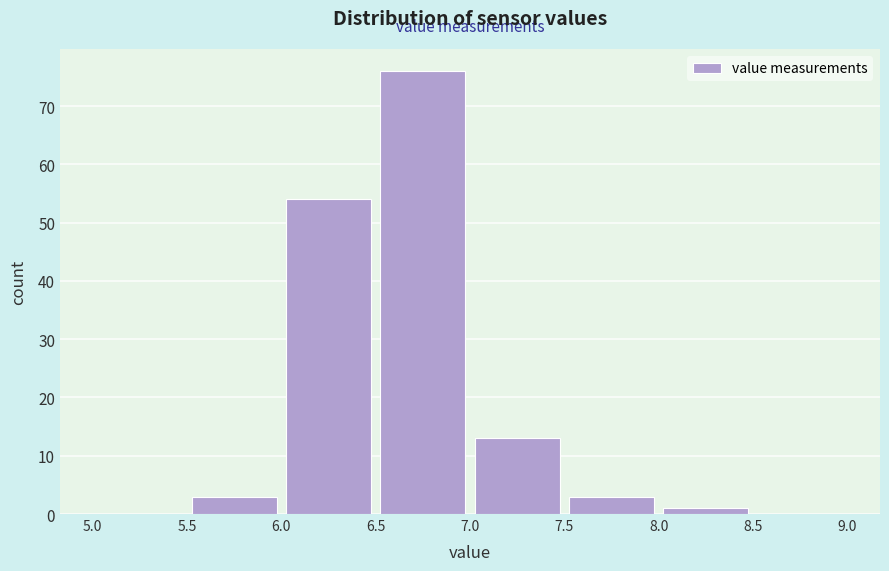

Reading left to right, transcribe this chart: for each bar, give the range it covers on the x-axis and its height. The values are not printed on the chart, so give them approximately, as read against the axis.

5.0 to 5.5: 0
5.5 to 6.0: 3
6.0 to 6.5: 54
6.5 to 7.0: 76
7.0 to 7.5: 13
7.5 to 8.0: 3
8.0 to 8.5: 1
8.5 to 9.0: 0